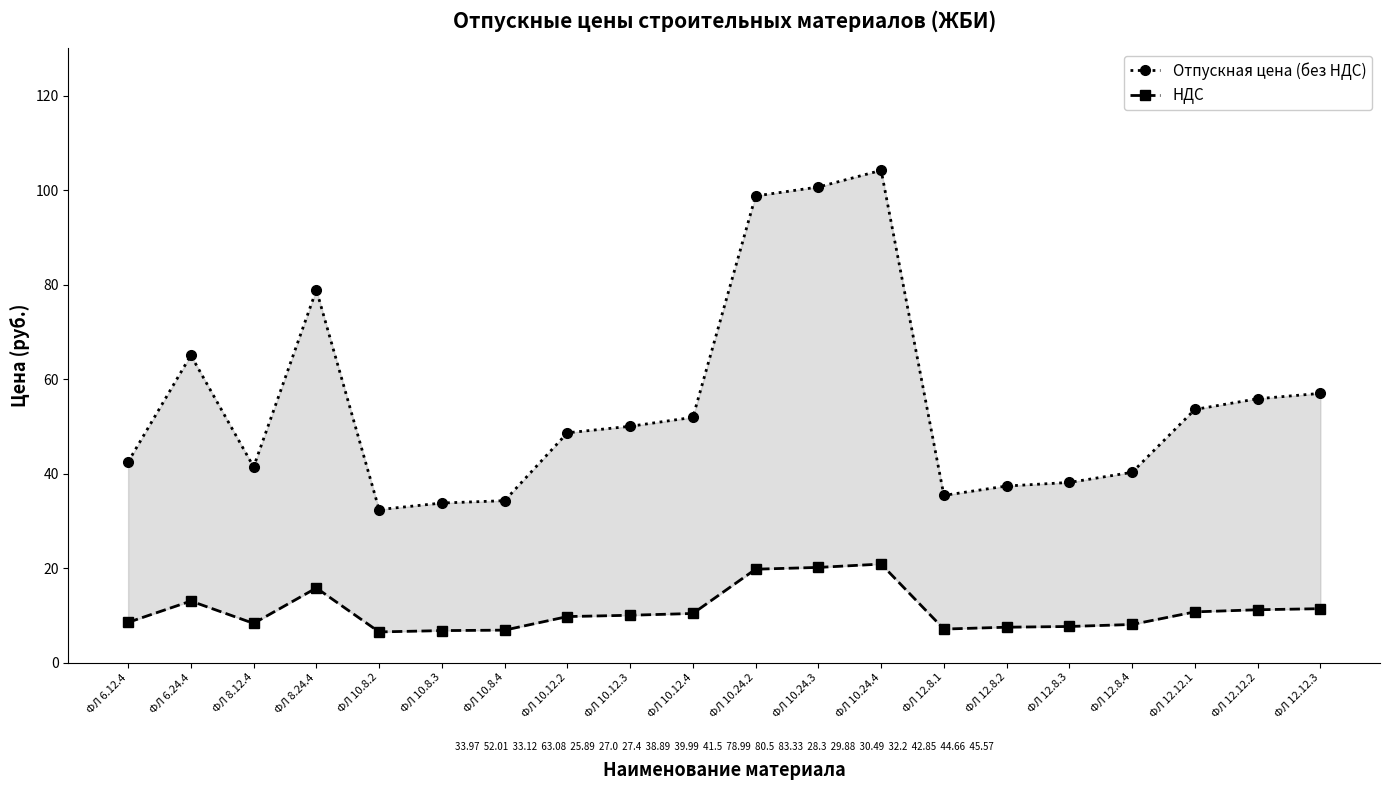

What is the sum of all НДС values?

219.9